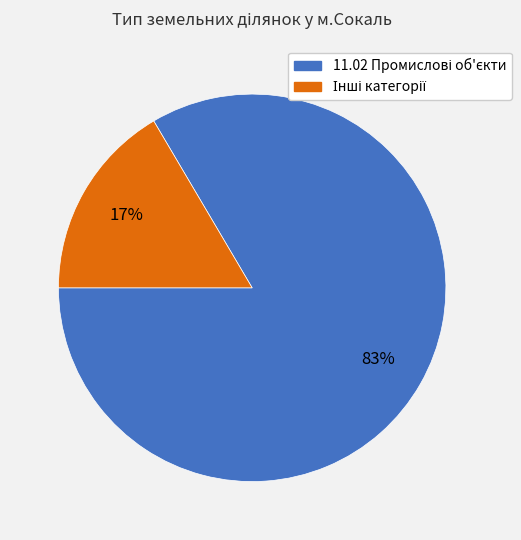

Is there a majority slice in this chart?

Yes